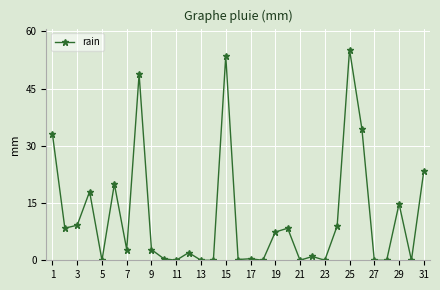

How many distinct data groups are displayed?

1